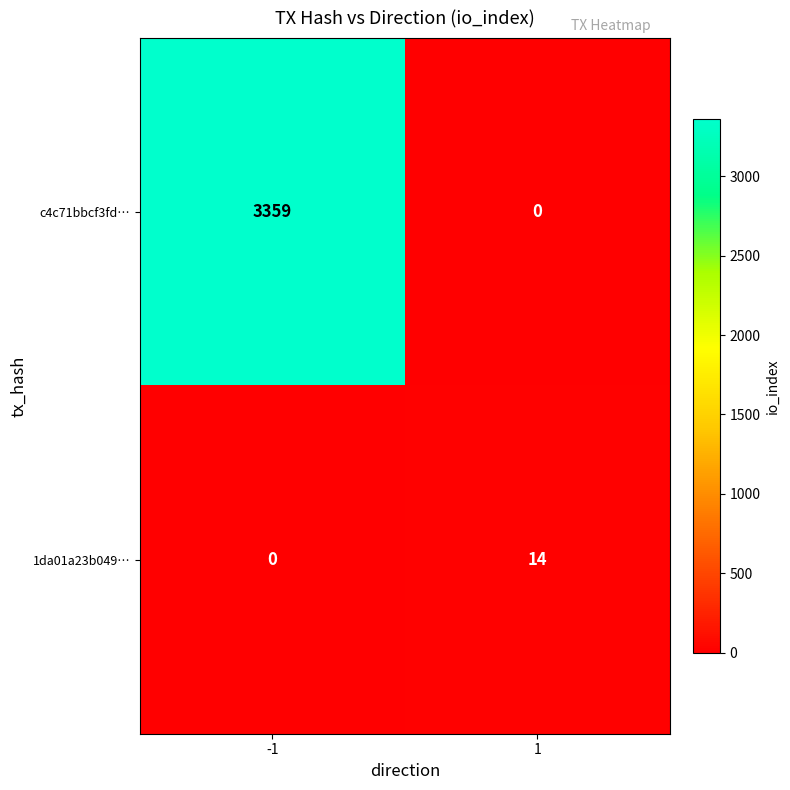

Reading left to right, transcribe all the data shown in this chart.

c4c71bbcf3fd…: 3359	0
1da01a23b049…: 0	14